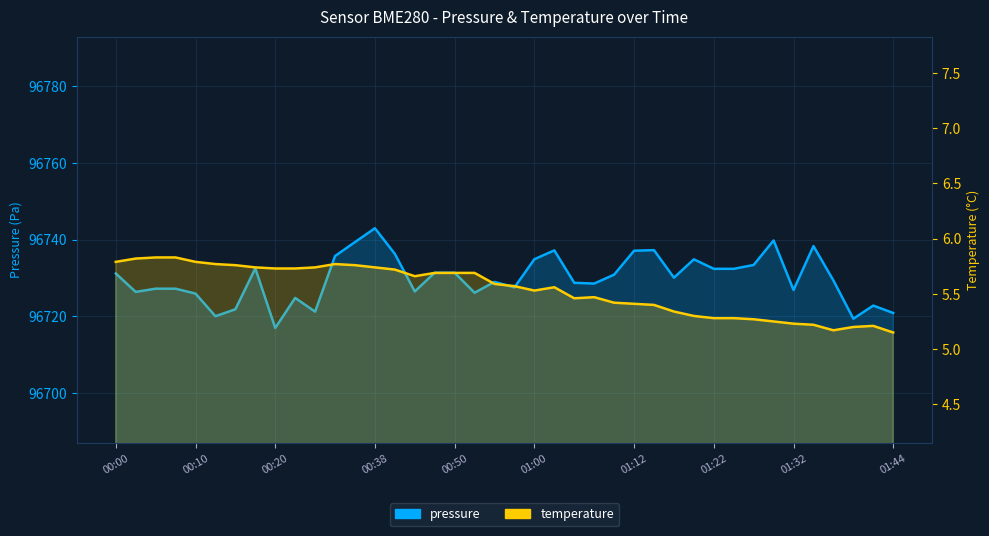

List the series in order of their peak value, lowest first.

temperature, pressure